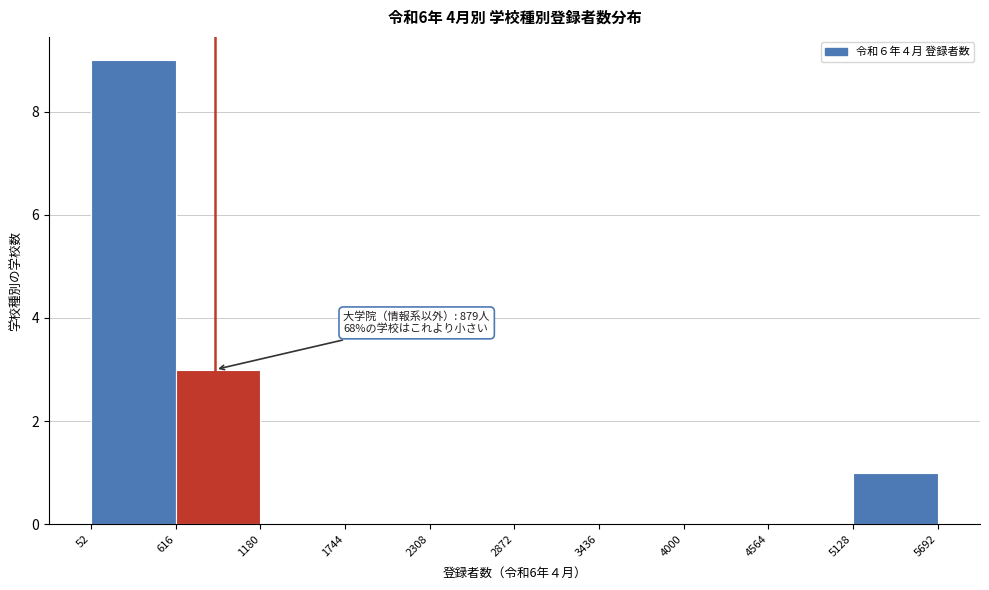

Over which range of the x-axis is the bar tallest?

52 to 616